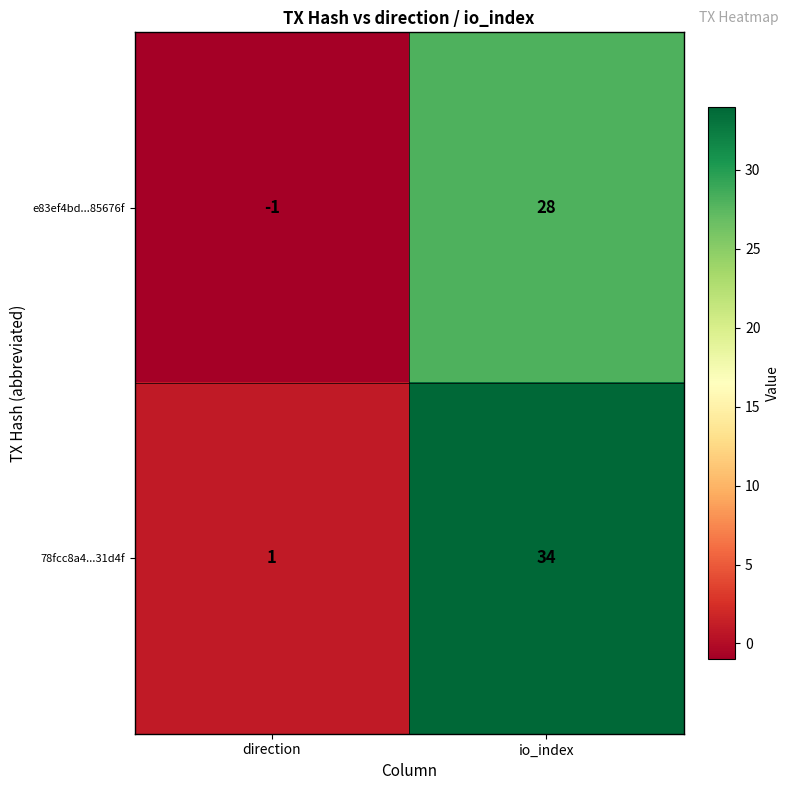

At which label is 78fcc8a4...31d4f closest to 17?

direction